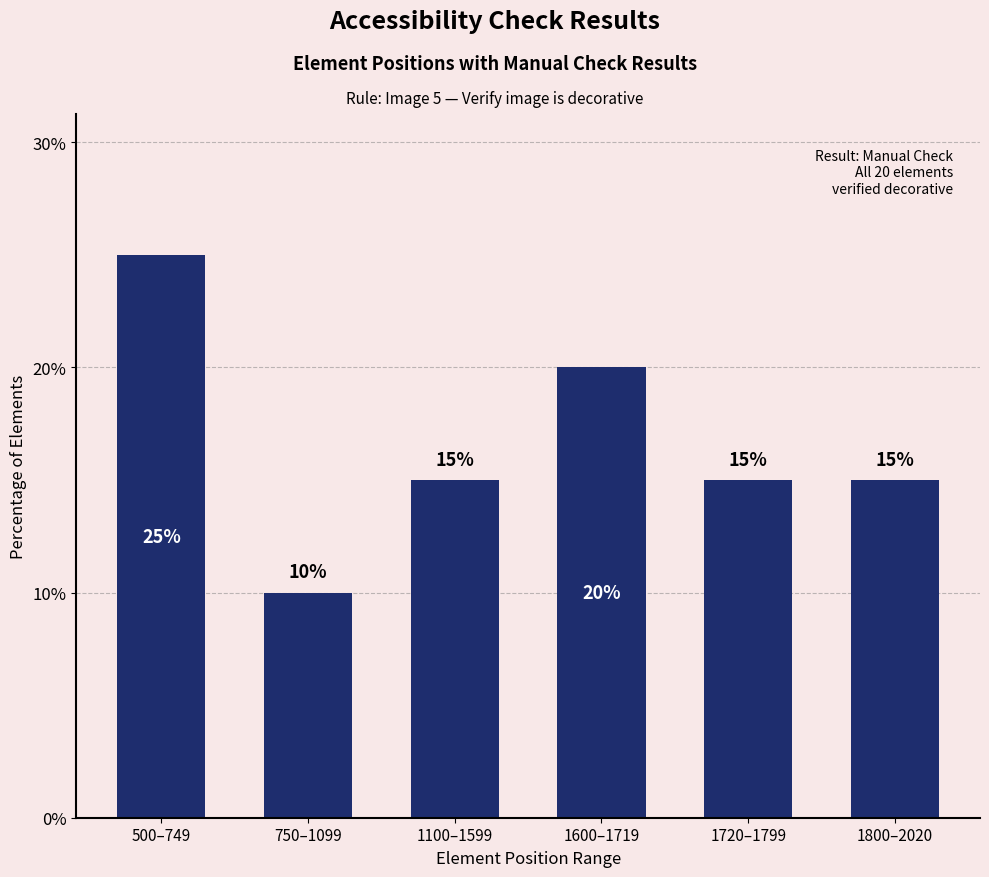

Reading left to right, extract all data points from this chart.

25	10	15	20	15	15